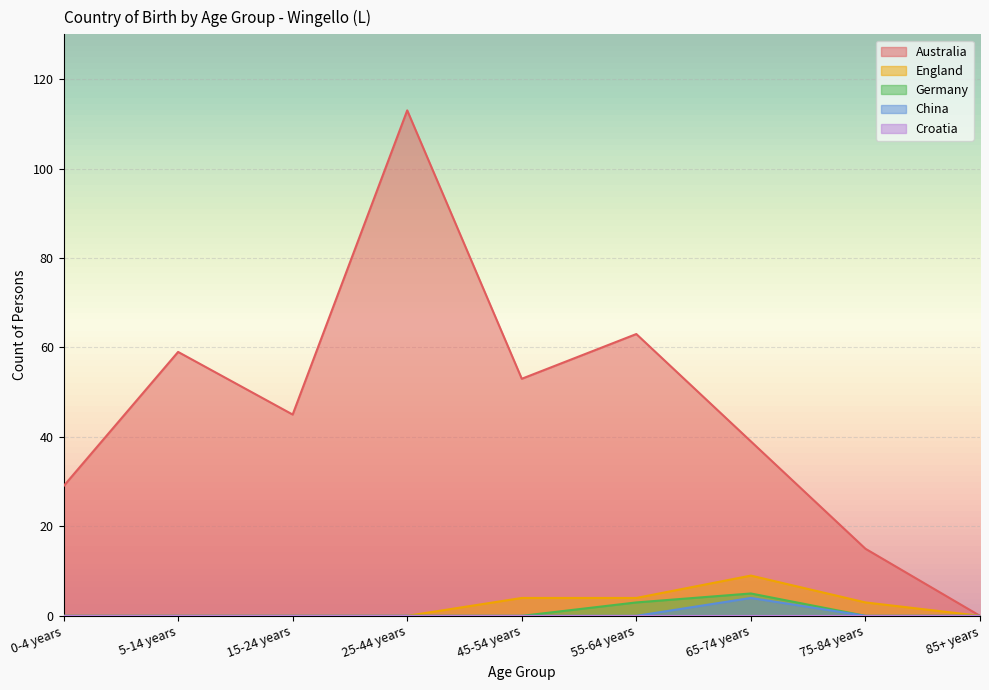

What is the highest value of the Australia series?

113